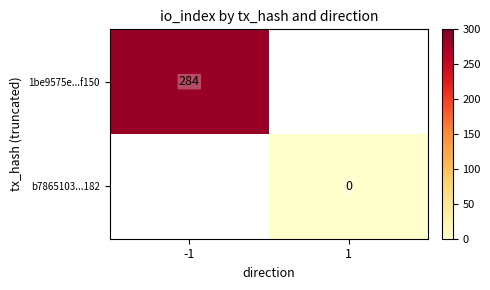

Is it true that 1be9575e...f150 equals 128 at -1?

False